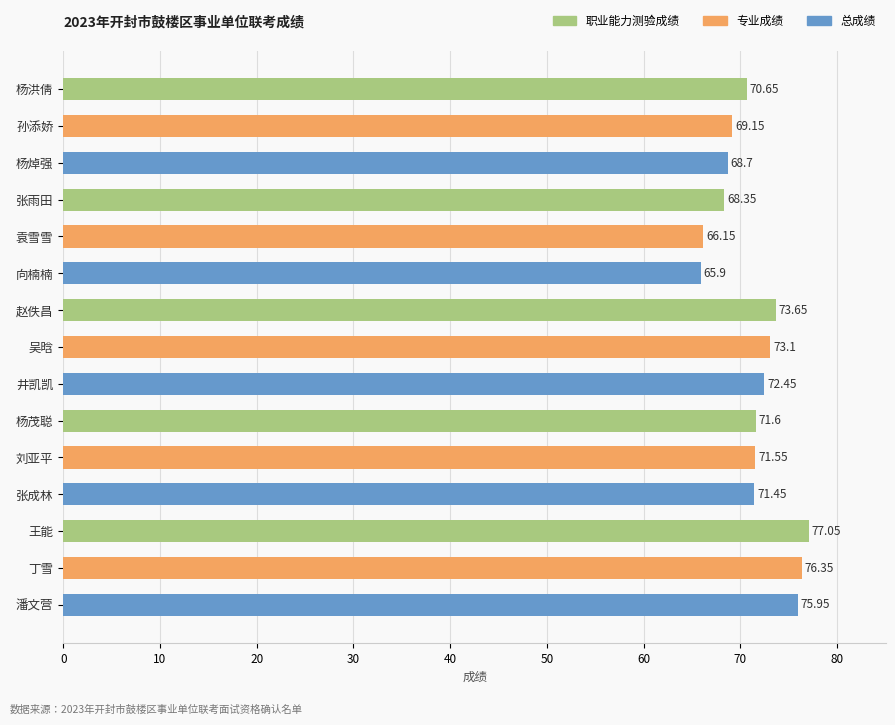

At which label is the value closest to 71?

杨洪倩